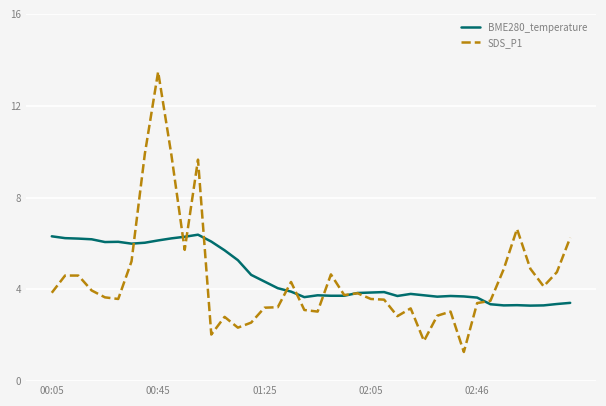

Which series has the largest range (max minus min)?

SDS_P1